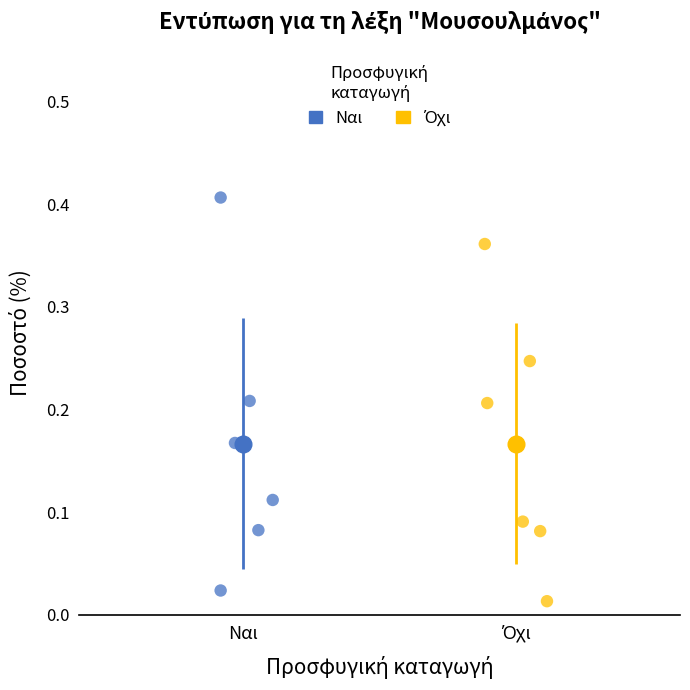

Which series has the widest spread of Y values?

Ναι